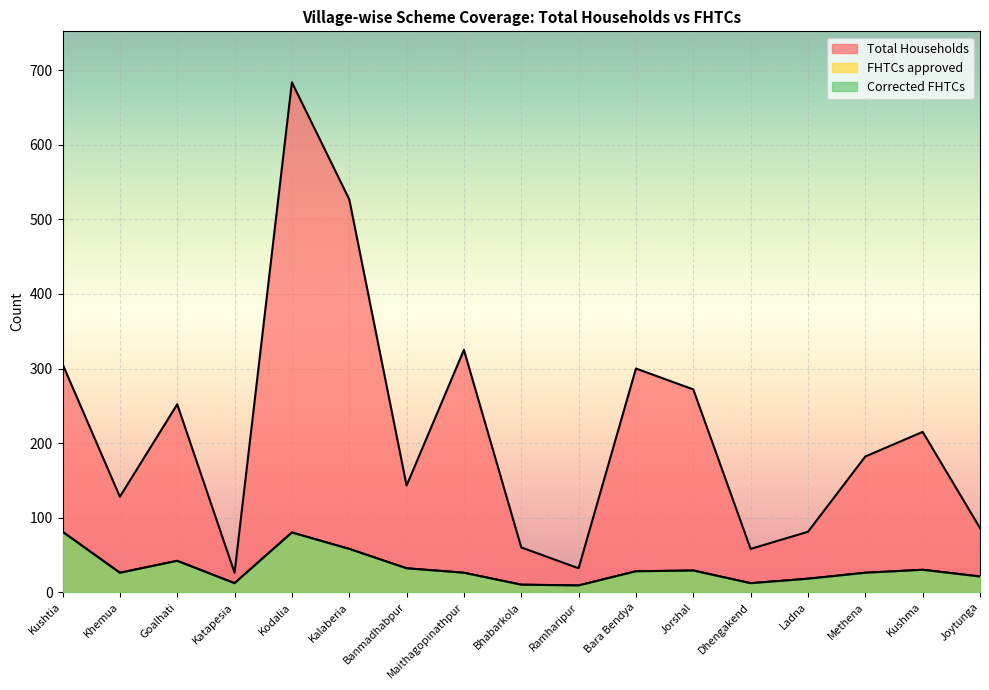

Reading left to right, list all the values displayed in this chart.

Total Households: Kushtia=306	Khemua=128	Goalhati=252	Katapesia=26	Kodalia=684	Kalaberia=527	Banmadhabpur=143	Maithagopinathpur=325	Bhabarkola=60	Ramharipur=32	Bara Bendya=300	Jorshal=272	Dhengakend=58	Ladna=81	Methena=182	Kushma=215	Joytunga=86
FHTCs approved: Kushtia=81	Khemua=26	Goalhati=42	Katapesia=12	Kodalia=80	Kalaberia=58	Banmadhabpur=32	Maithagopinathpur=26	Bhabarkola=10	Ramharipur=9	Bara Bendya=28	Jorshal=29	Dhengakend=12	Ladna=18	Methena=26	Kushma=30	Joytunga=21
Corrected FHTCs: Kushtia=81	Khemua=26	Goalhati=42	Katapesia=12	Kodalia=80	Kalaberia=58	Banmadhabpur=32	Maithagopinathpur=26	Bhabarkola=10	Ramharipur=9	Bara Bendya=28	Jorshal=29	Dhengakend=12	Ladna=18	Methena=26	Kushma=30	Joytunga=21